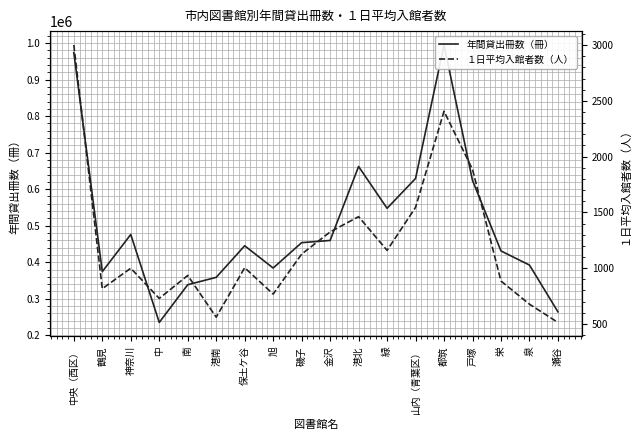

Between 港南 and 泉, which is larger?

泉